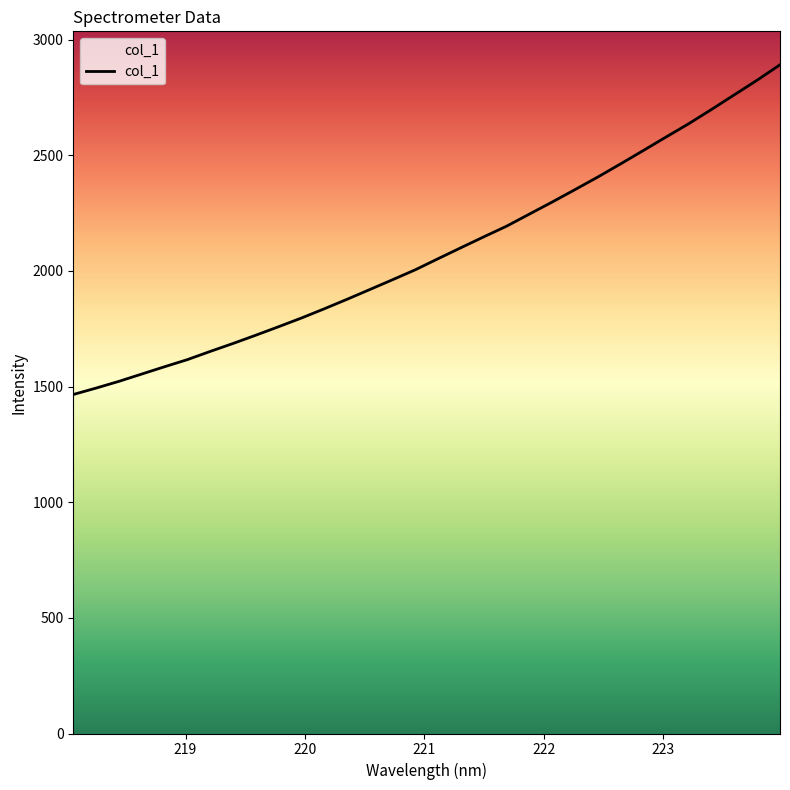

What is the maximum value shown in the chart?

2891.3